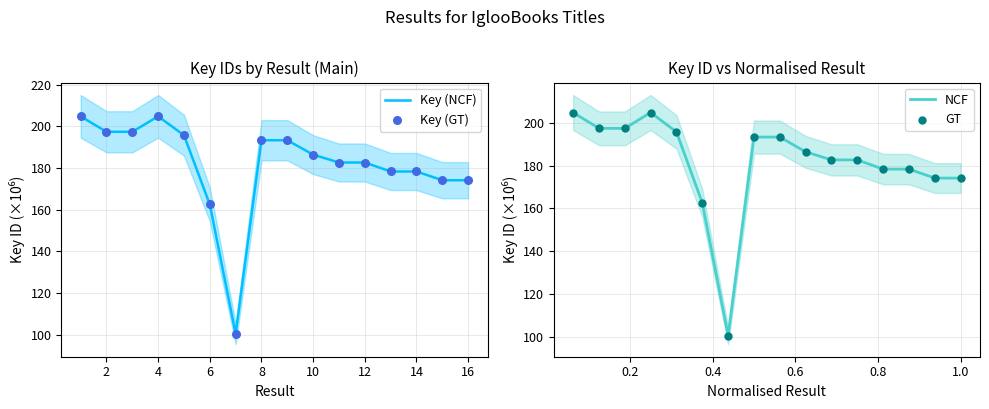

Which series has the widest spread of Y values?

Key (NCF)